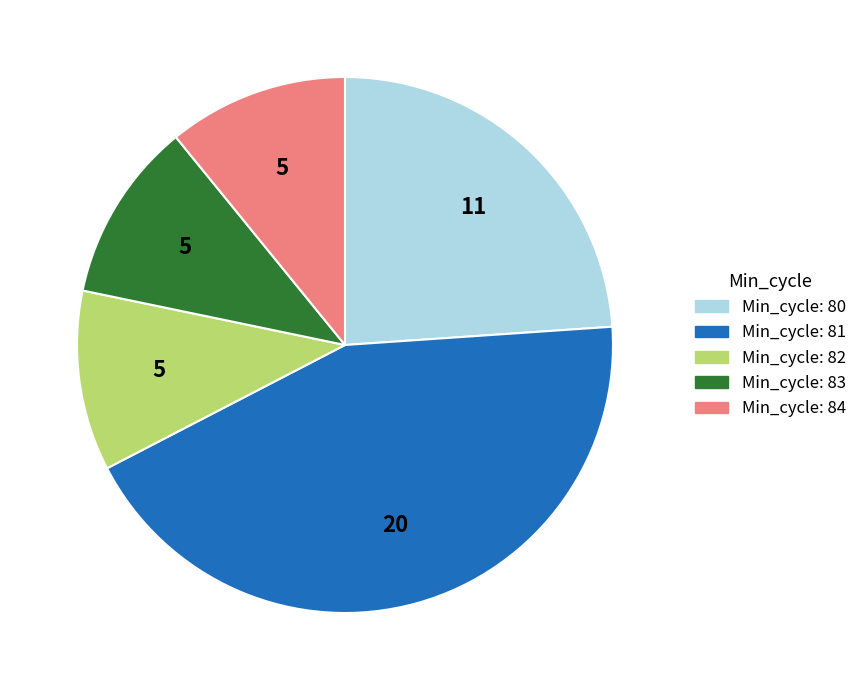

Is there any slice that represents more than half of the pie?

No